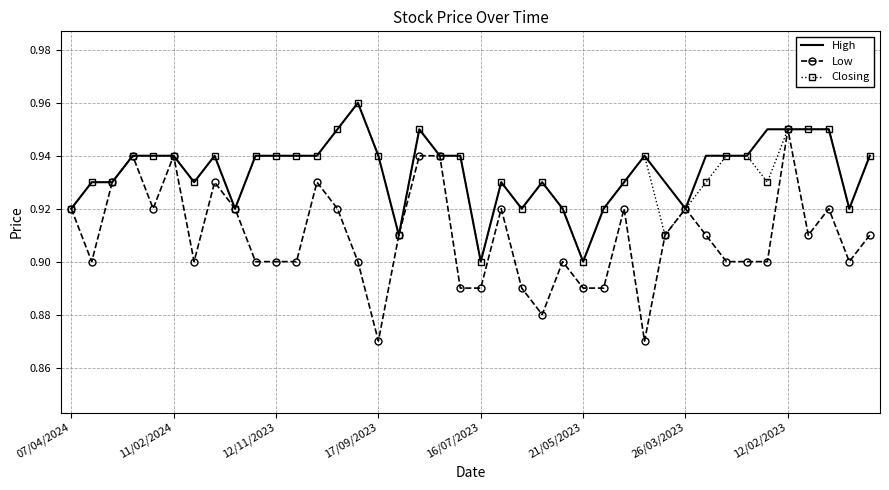

True or false: Closing has more than 0 interior local peaks.

True